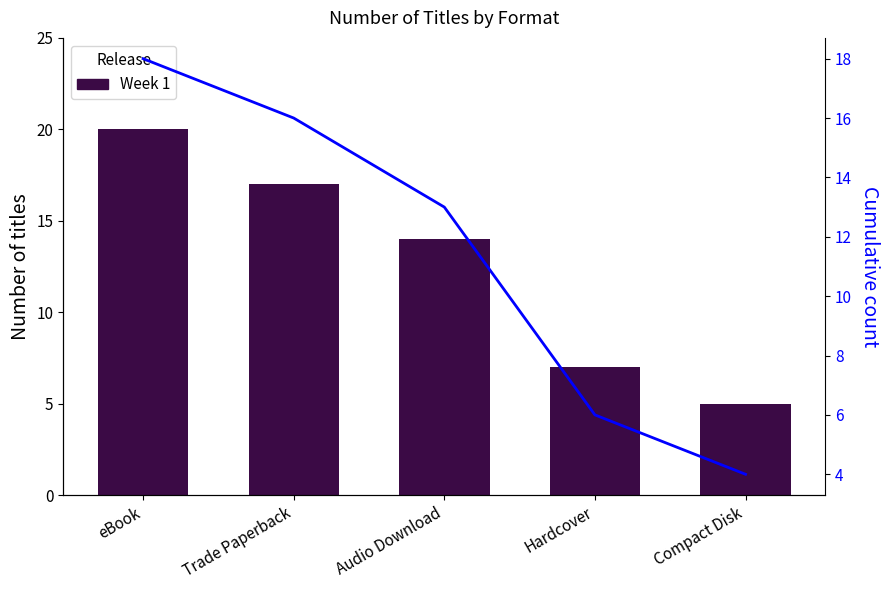

At which label is the value closest to 12?

Audio Download